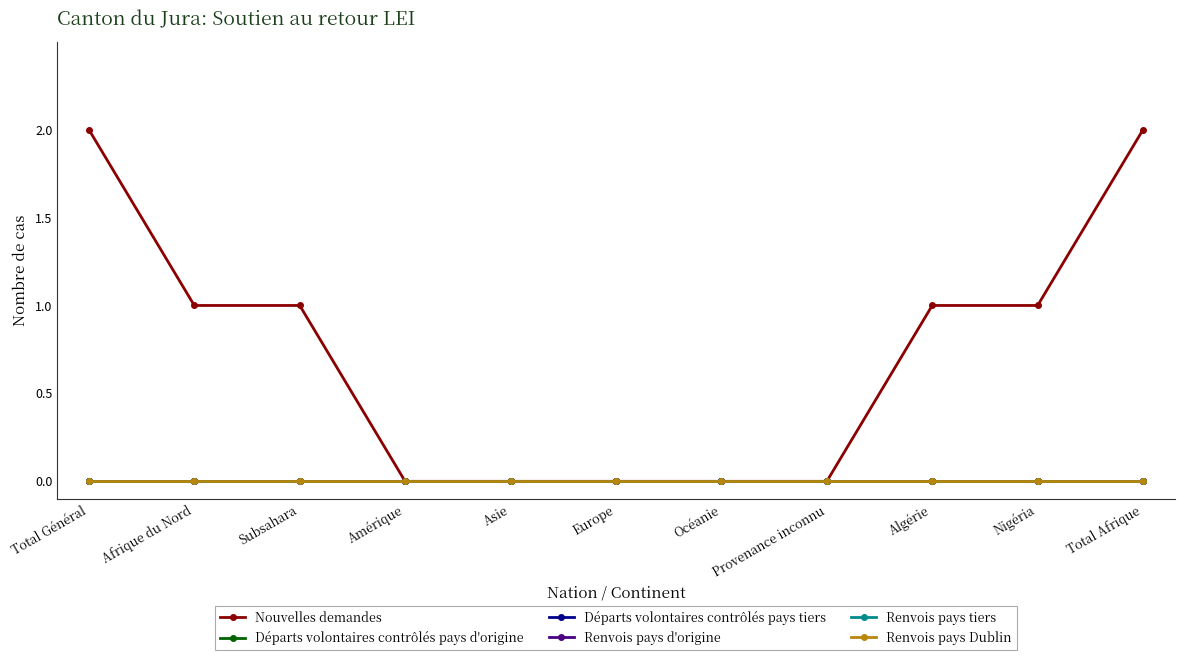

List the labels in order of Départs volontaires contrôlés pays tiers value, smallest first.

Total Général, Afrique du Nord, Subsahara, Amérique, Asie, Europe, Océanie, Provenance inconnu, Algérie, Nigéria, Total Afrique